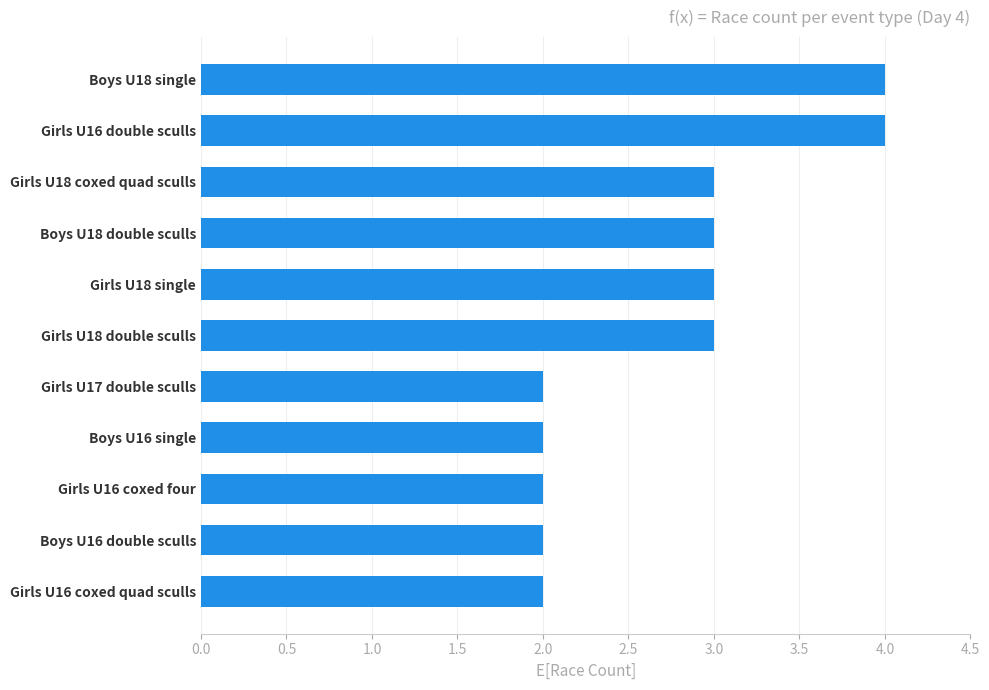

What is the change in value from Boys U16 double sculls to Girls U18 single?

+1